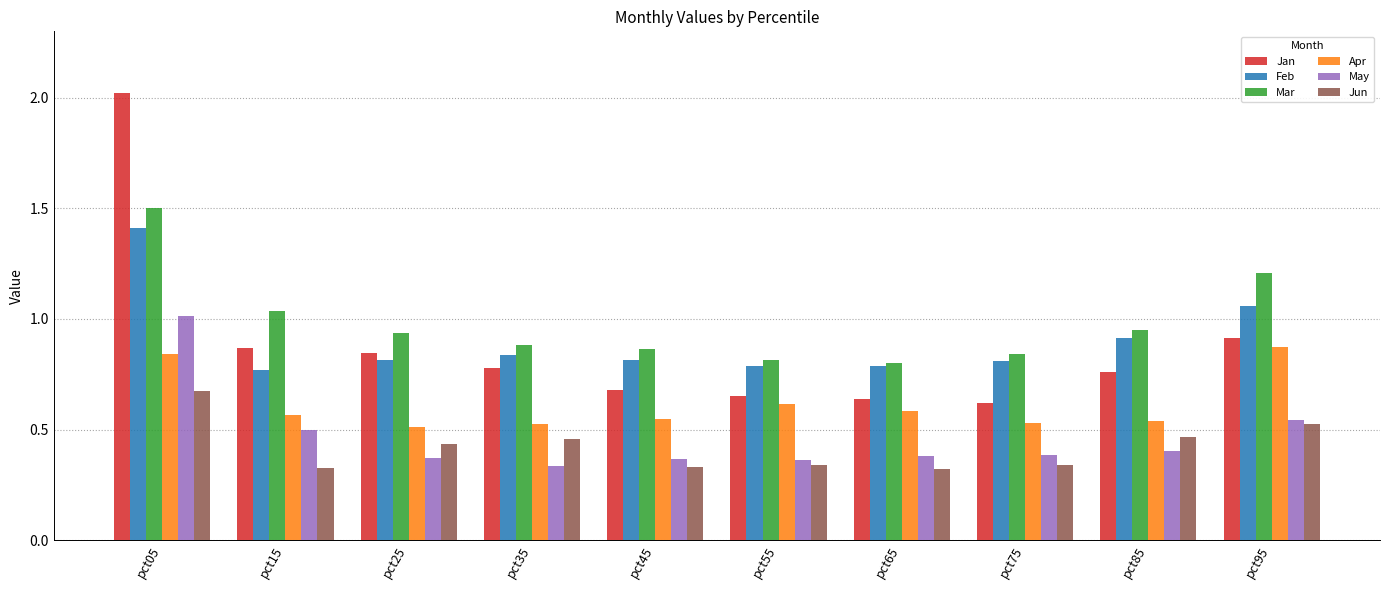

What are all the series names shown in the legend?

Jan, Feb, Mar, Apr, May, Jun